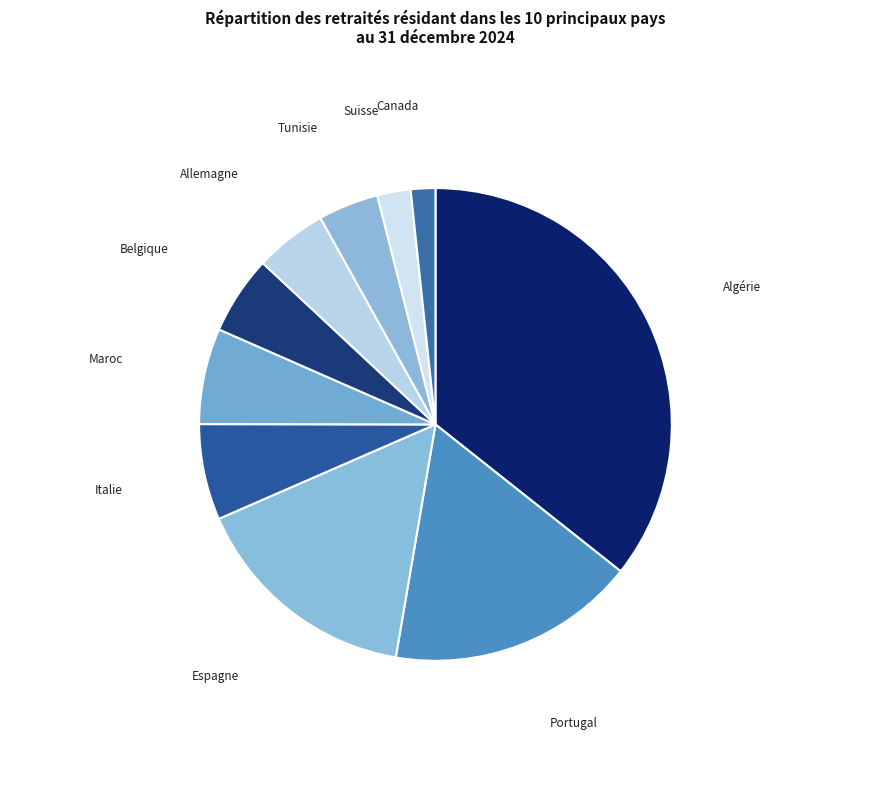

Count the number of slices in the pie.

10